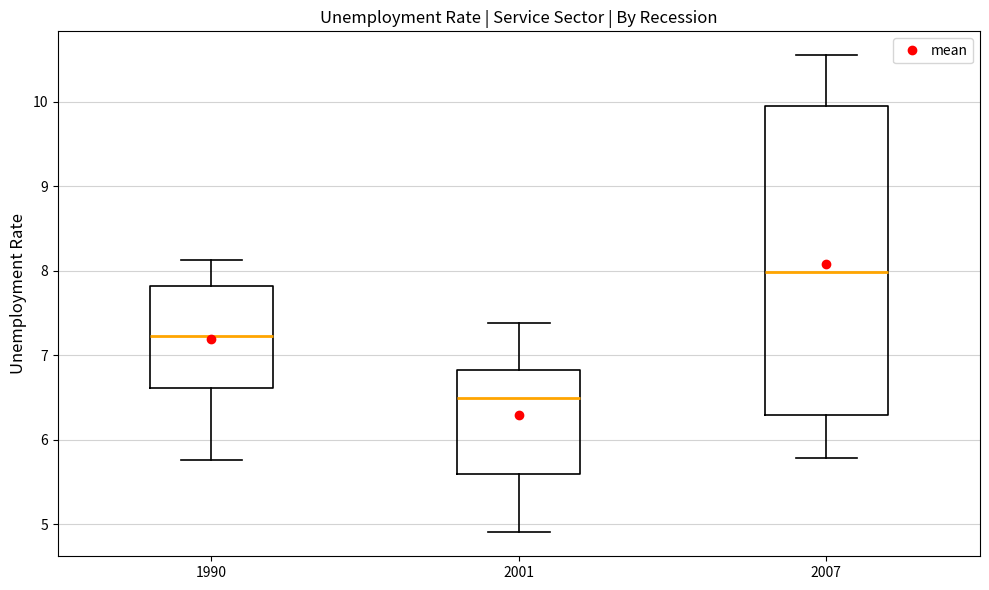

Where is the upper edge of the box at x = 2007 on the y-axis? The values are not printed on the chart, so give them approximately, as read against the axis.

10.0